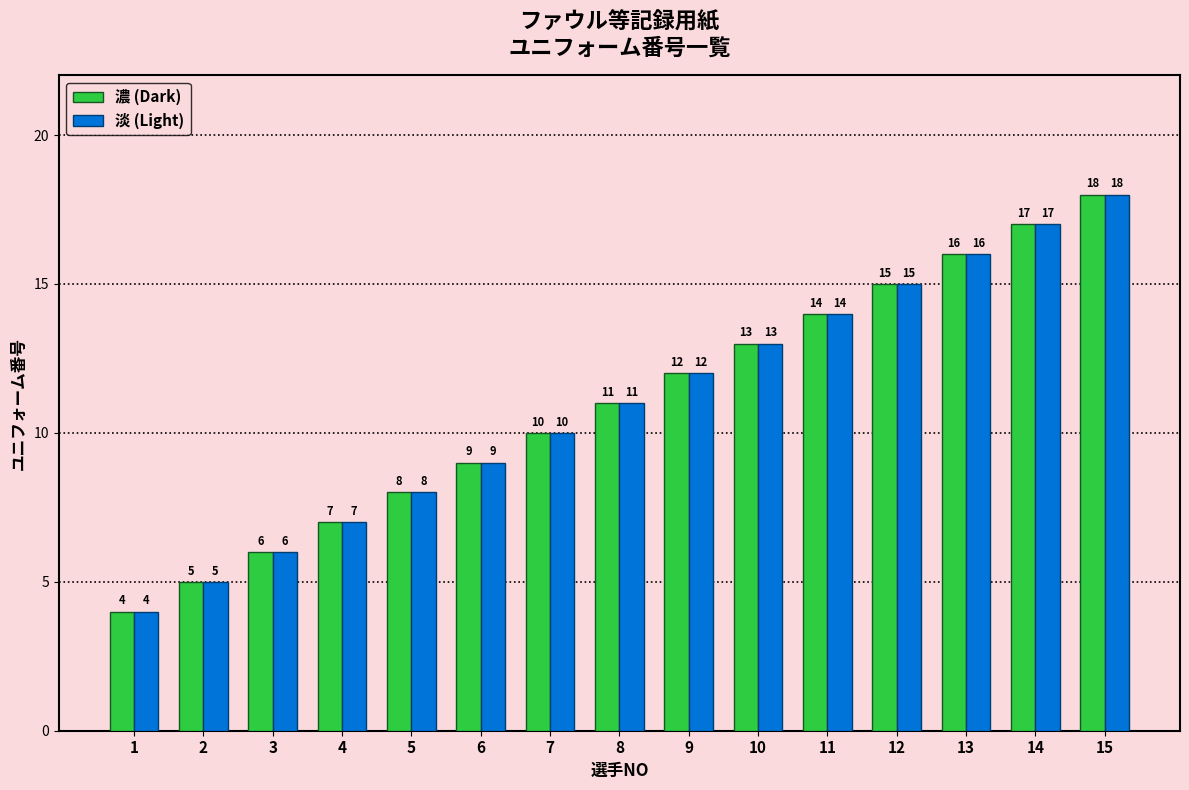

At which category does the chart reach its minimum across all series?

1